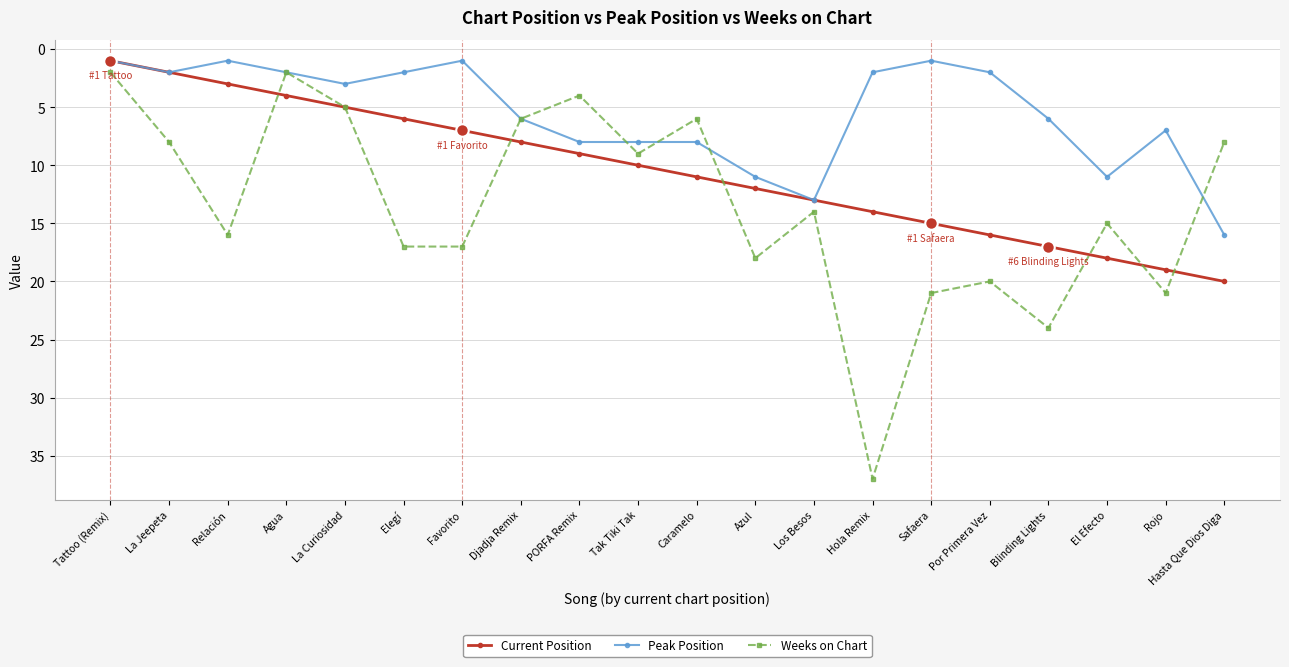

At which category is the sum across all series the highest?

Hola Remix